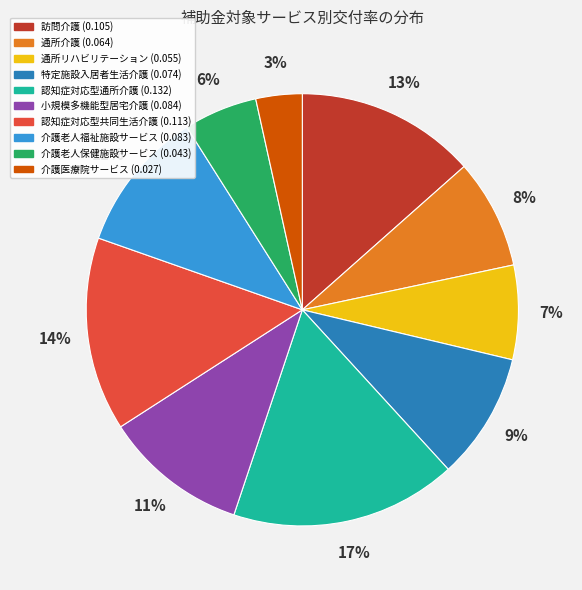

Is the sum of 訪問介護 (0.105) and 介護医療院サービス (0.027) greater than half?

No